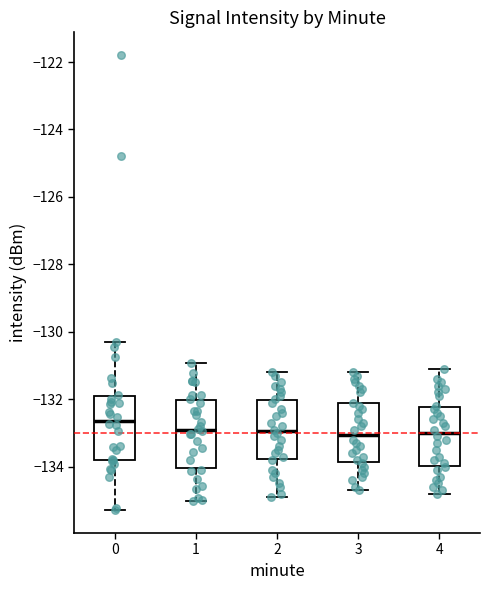

Reading left to right, read every box against the y-axis: the position of its median line, the range the box covers, and the ends of its whiskers. The values are not printed on the chart, so give them approximately, as read against the axis.

0: median -132.6, box -133.8 to -132.0, whiskers -135.2 to -130.4
1: median -133.0, box -134.0 to -132.0, whiskers -135.0 to -131.0
2: median -133.0, box -133.8 to -132.0, whiskers -134.8 to -131.2
3: median -133.0, box -133.8 to -132.2, whiskers -134.6 to -131.2
4: median -133.0, box -134.0 to -132.2, whiskers -134.8 to -131.0